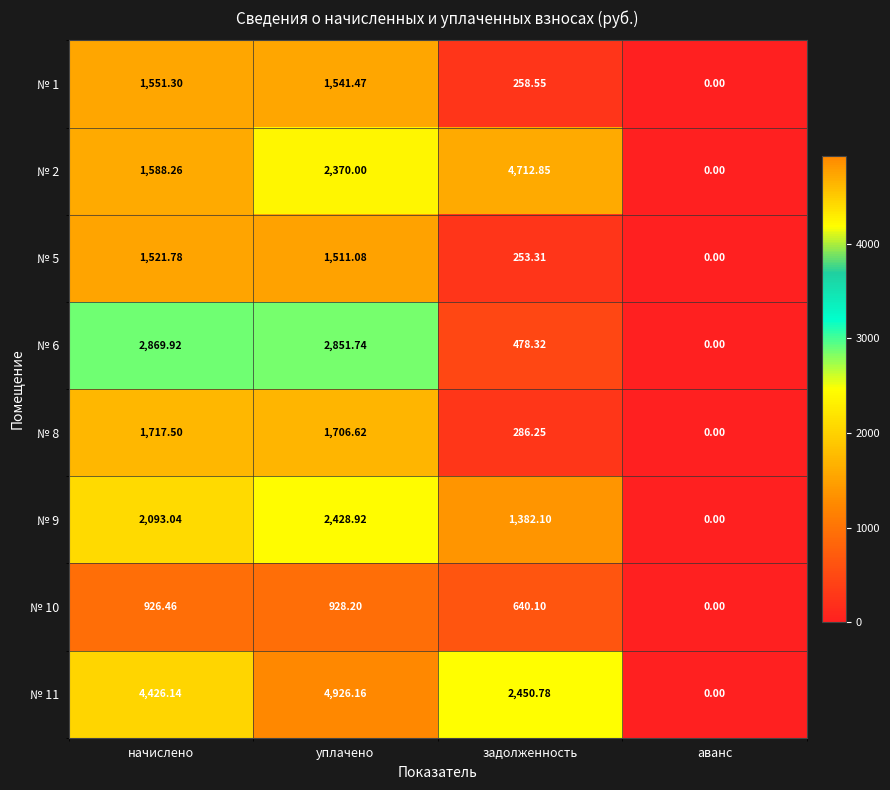

Where is № 6 nearest to the value 1434?

задолженность